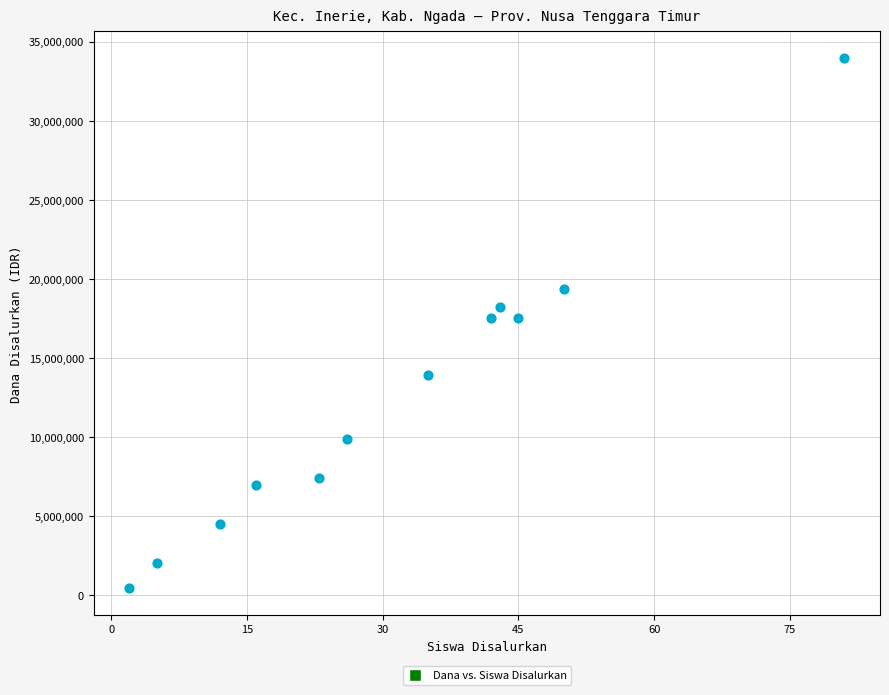

What is the average X value?

32